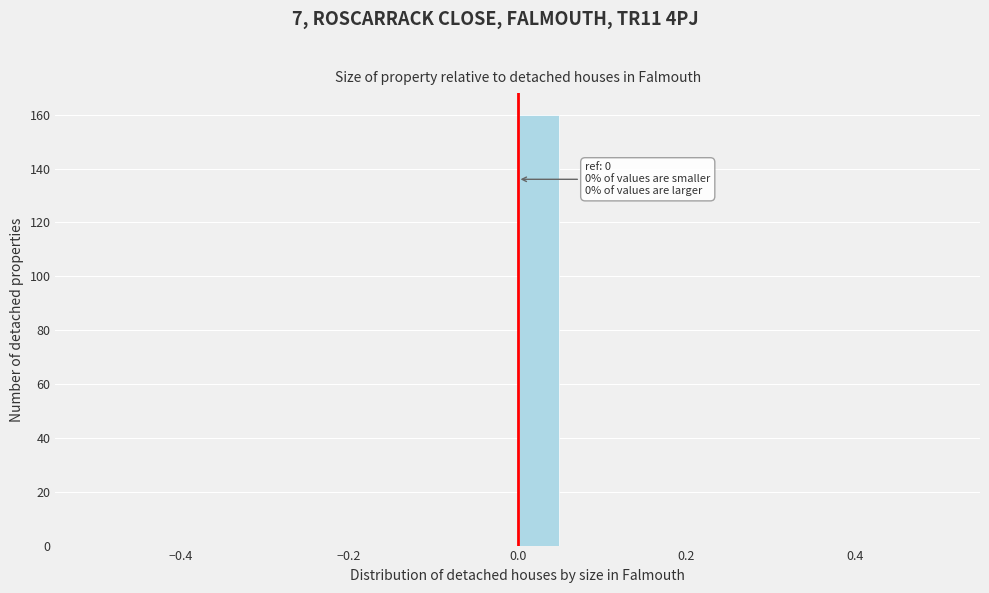

Read against the x-axis, roughly where is the centre of the tallest bar?

0.02